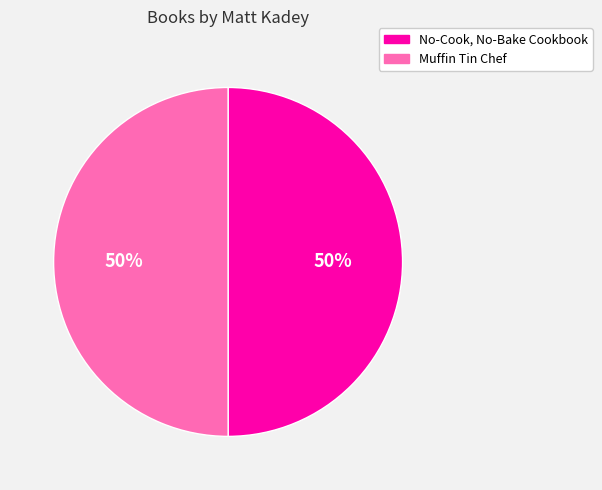

To the nearest percent, what percentage of the pie is Muffin Tin Chef?

50%